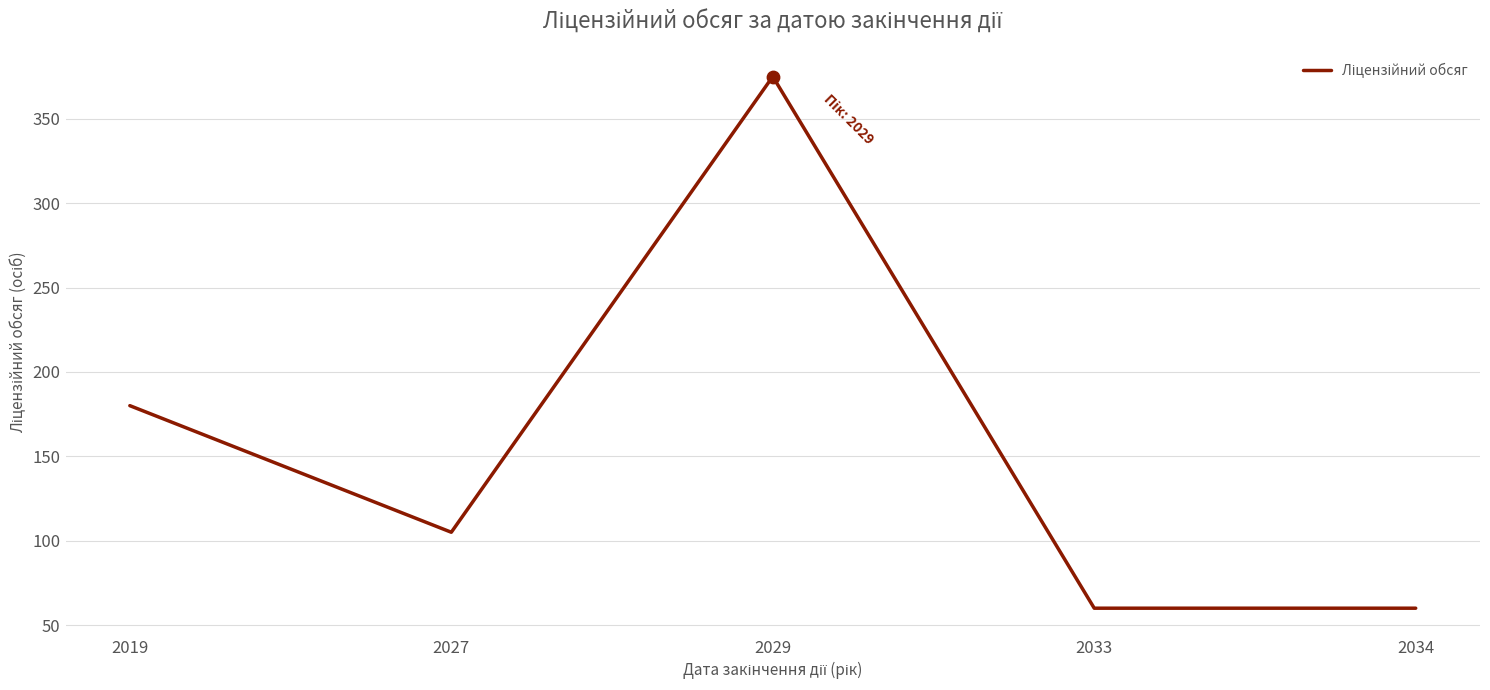

Approximately how many times larger is the value at 2019 compared to 2034?

3.0